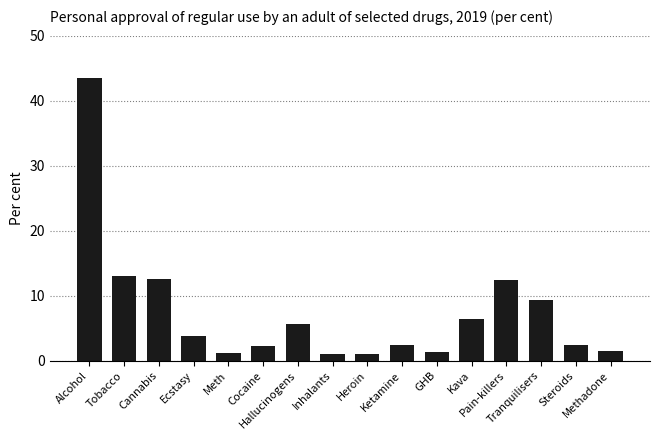

What is the minimum value shown in the chart?

1.0